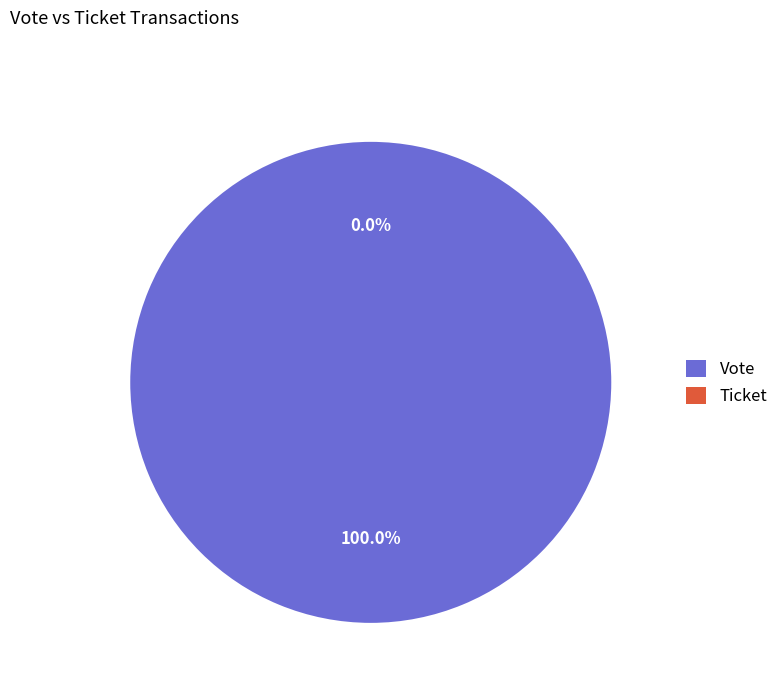

Is there any slice that represents more than half of the pie?

Yes